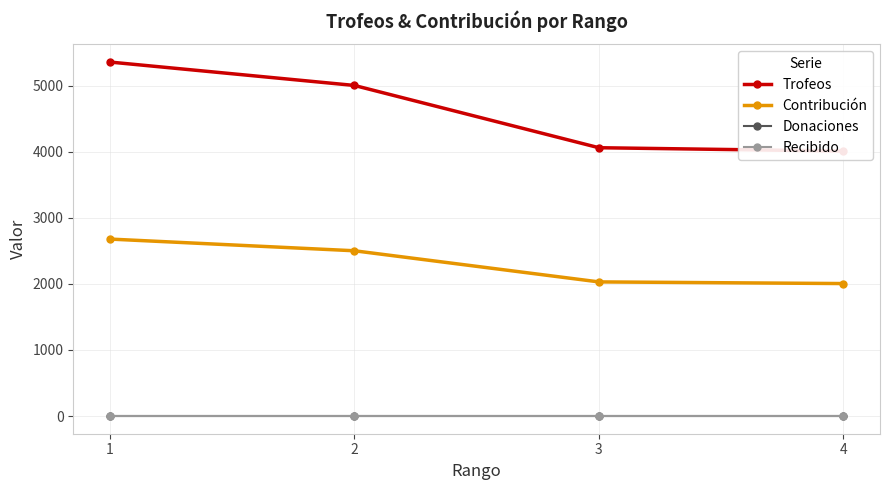

At how many categories does at least one series exceed 972?

4